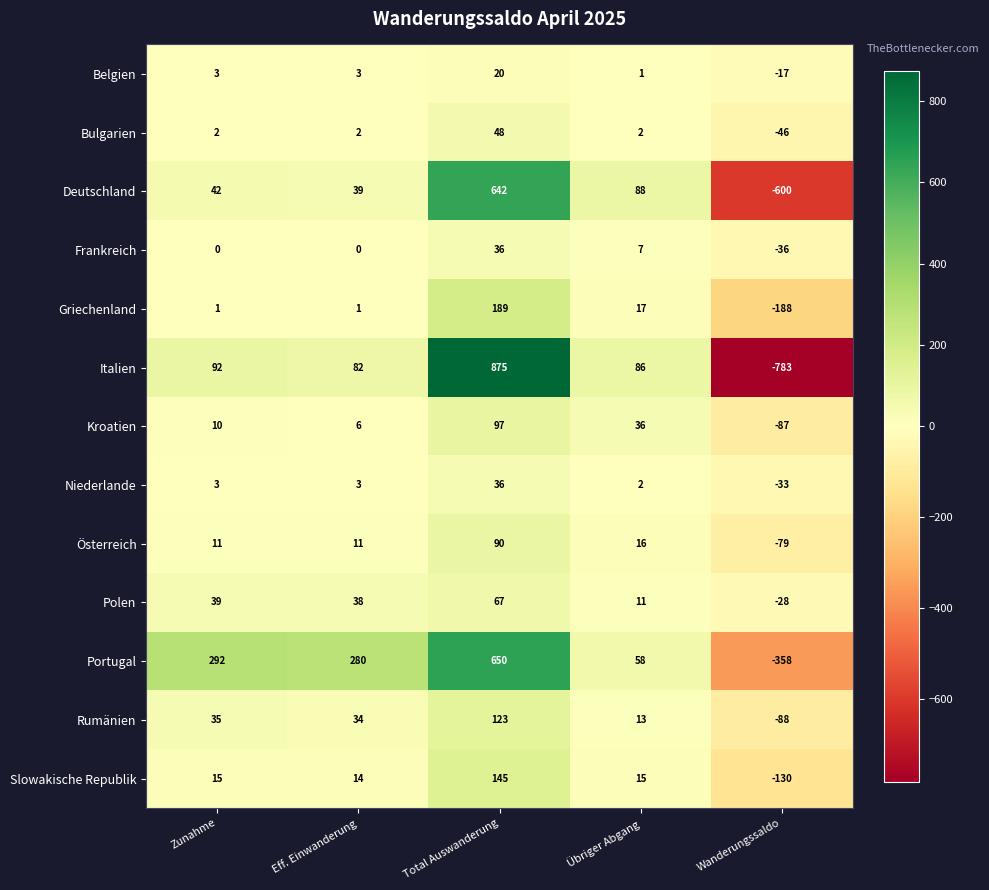

What is the difference between the highest and lowest values at Übriger Abgang?

87